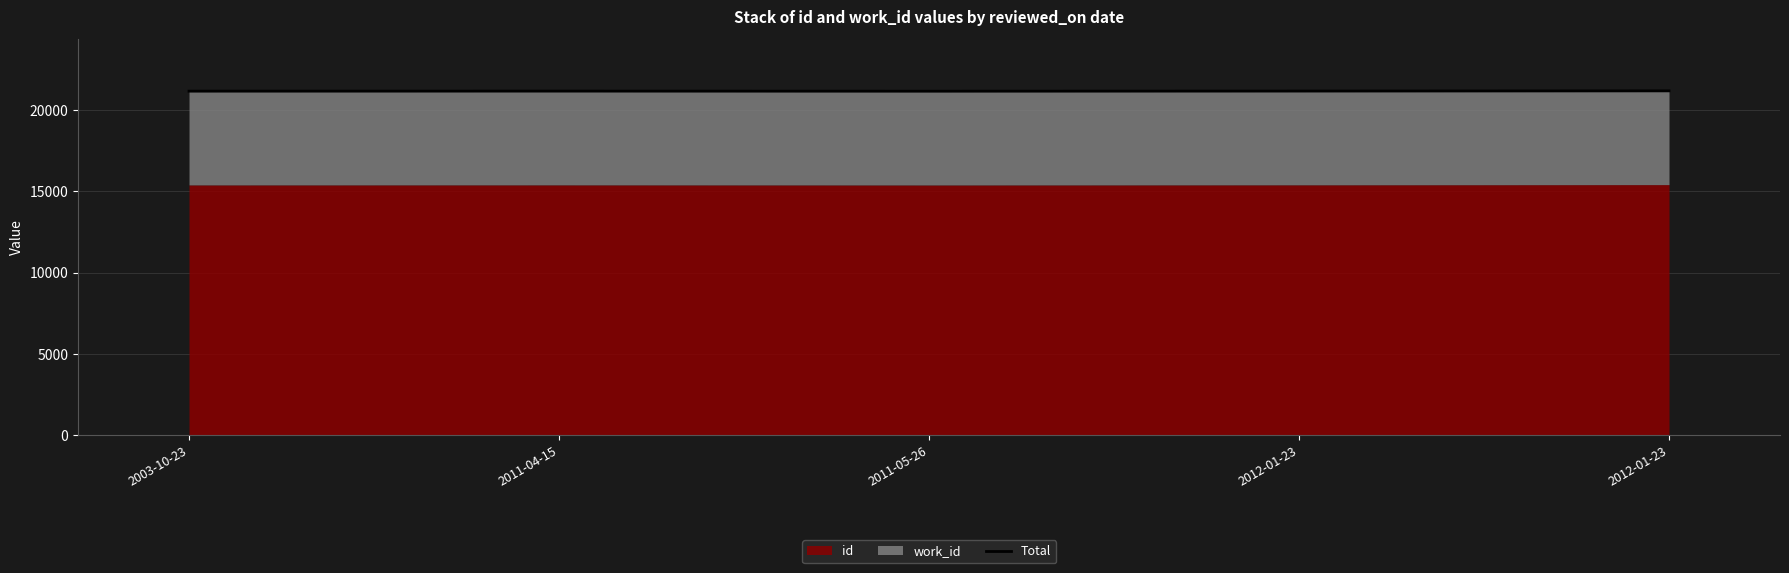

True or false: the data shows 21180 at 2012-01-23.

True